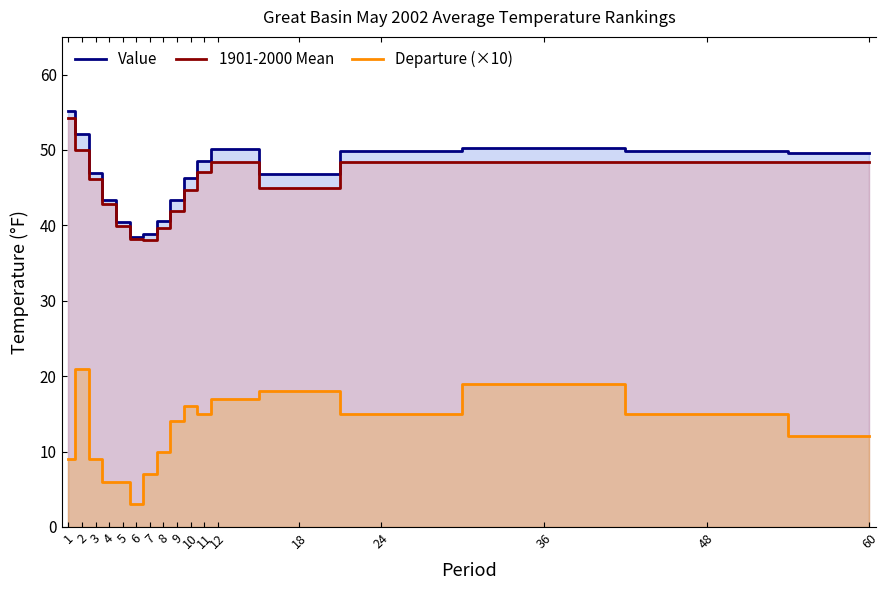

Rank the categories by 1901-2000 Mean value from lowest to highest.

7, 6, 8, 5, 9, 4, 10, 18, 3, 11, 12, 24, 36, 48, 60, 2, 1